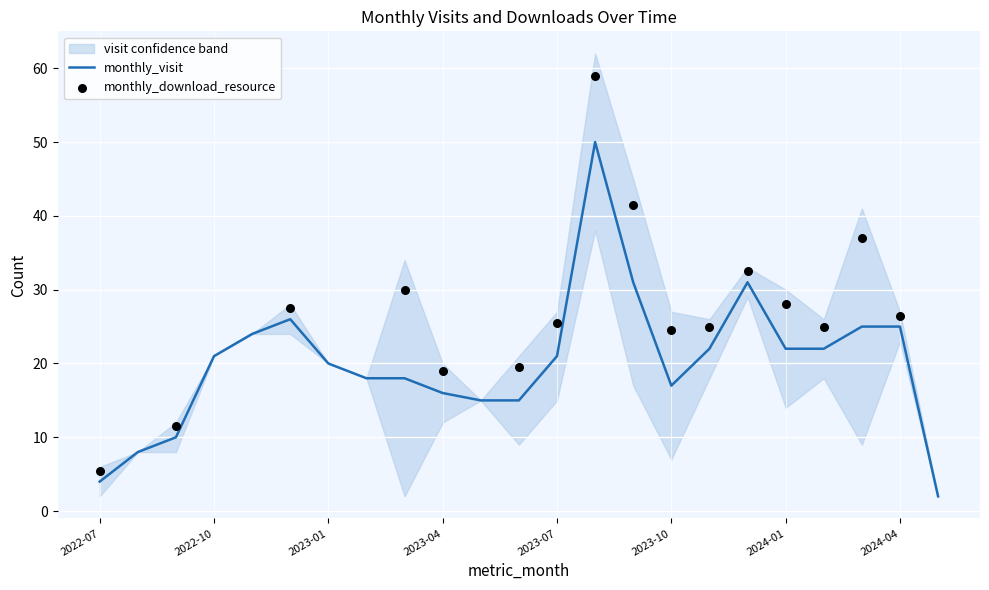

Between 2023-04 and 2023-03, which is larger?

2023-03